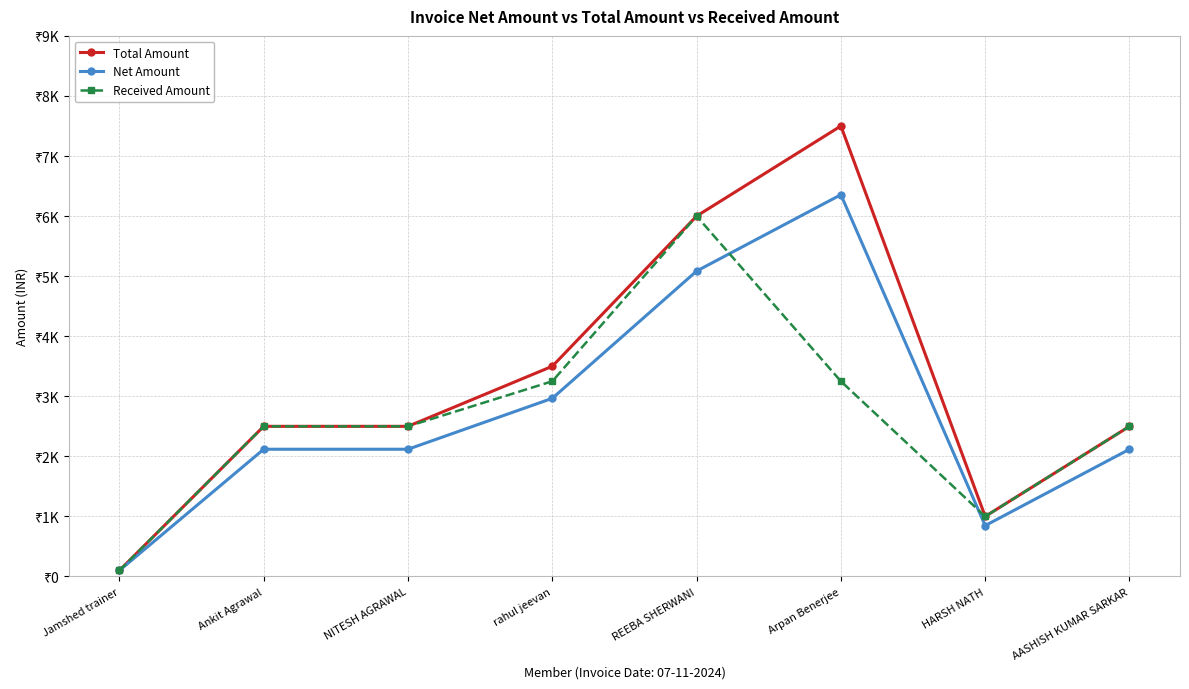

Reading right to left, what are all the values shown in this chart?

Total Amount: AASHISH KUMAR SARKAR=2500.0	HARSH NATH=1000.0	Arpan Benerjee=7500.0	REEBA SHERWANI=6000.0	rahul jeevan=3500.0	NITESH AGRAWAL=2500.0	Ankit Agrawal=2500.0	Jamshed trainer=100.0
Net Amount: AASHISH KUMAR SARKAR=2118.6	HARSH NATH=847.5	Arpan Benerjee=6355.9	REEBA SHERWANI=5084.7	rahul jeevan=2966.1	NITESH AGRAWAL=2118.6	Ankit Agrawal=2118.6	Jamshed trainer=100.0
Received Amount: AASHISH KUMAR SARKAR=2500.0	HARSH NATH=1000.0	Arpan Benerjee=3250.0	REEBA SHERWANI=6000.0	rahul jeevan=3250.0	NITESH AGRAWAL=2500.0	Ankit Agrawal=2500.0	Jamshed trainer=100.0